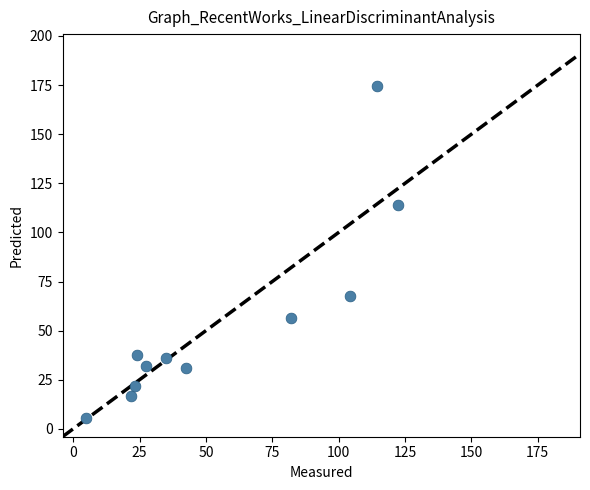

What is the average X value?

54.7